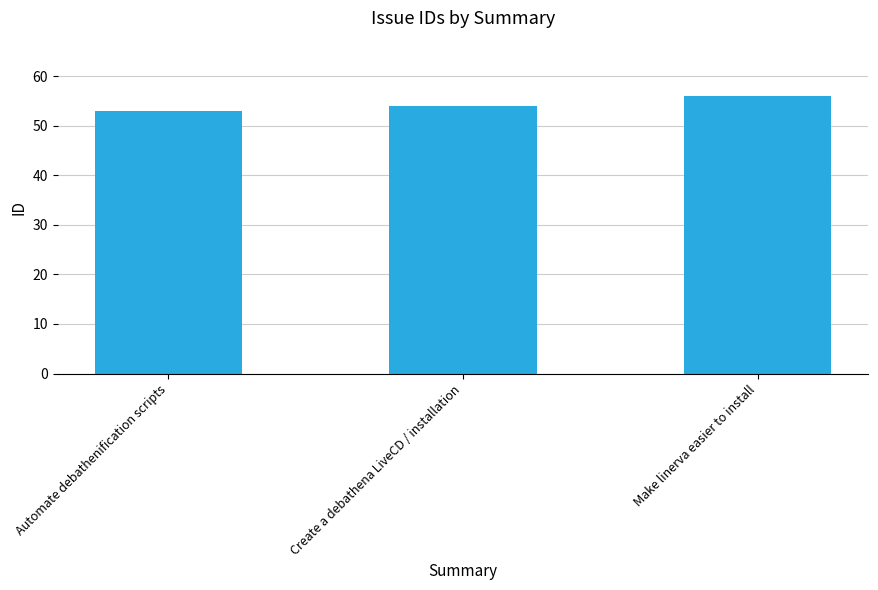

What is the average value?

54